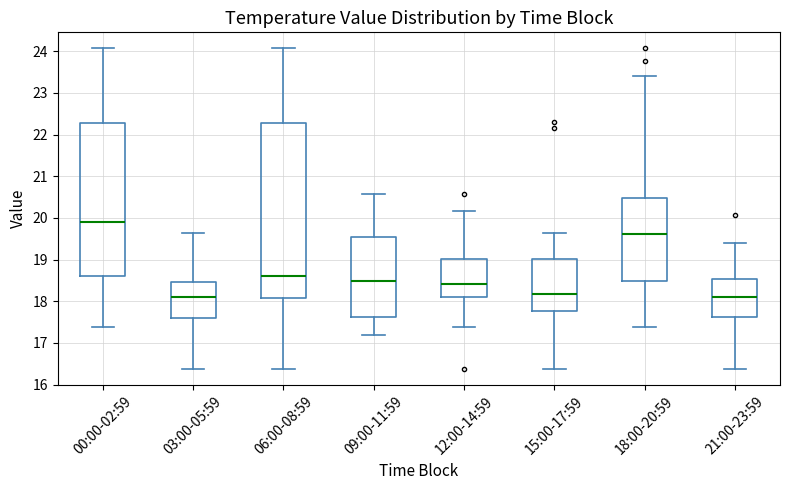

Reading left to right, transcribe this box plot: for each box, give where its median line is, the range the box spans, and where its two whiskers end, as read against the y-axis. The values are not printed on the chart, so give them approximately, as read against the axis.

00:00-02:59: median 19.9, box 18.6 to 22.3, whiskers 17.4 to 24.1
03:00-05:59: median 18.1, box 17.6 to 18.5, whiskers 16.4 to 19.6
06:00-08:59: median 18.6, box 18.1 to 22.3, whiskers 16.4 to 24.1
09:00-11:59: median 18.5, box 17.6 to 19.6, whiskers 17.2 to 20.6
12:00-14:59: median 18.4, box 18.1 to 19.0, whiskers 17.4 to 20.2
15:00-17:59: median 18.2, box 17.8 to 19.0, whiskers 16.4 to 19.6
18:00-20:59: median 19.6, box 18.5 to 20.5, whiskers 17.4 to 23.4
21:00-23:59: median 18.1, box 17.6 to 18.5, whiskers 16.4 to 19.4